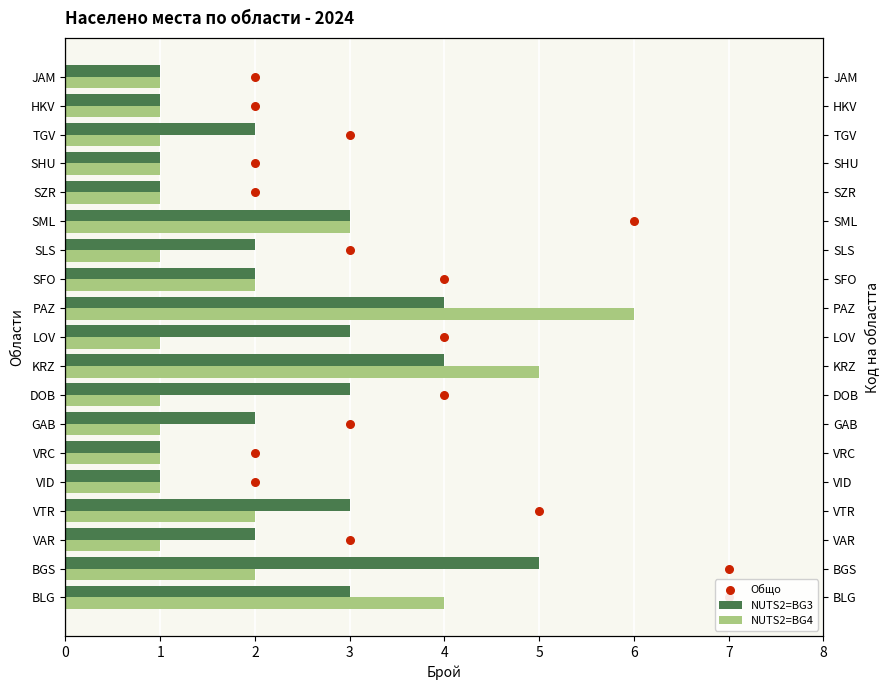

Which series contains the highest Y value?

Общо